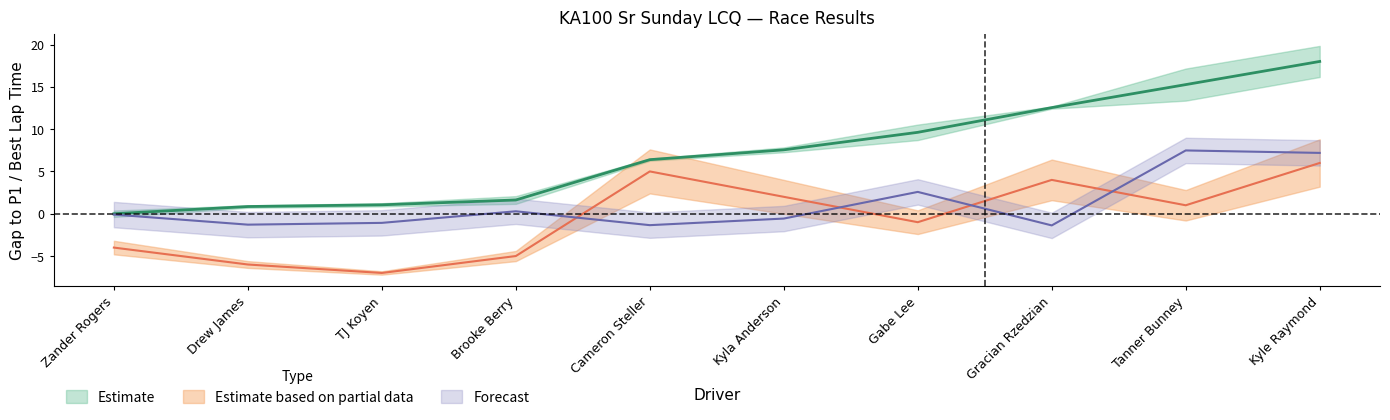

What is the difference between the highest and lowest values at Tanner Bunney?

14.3